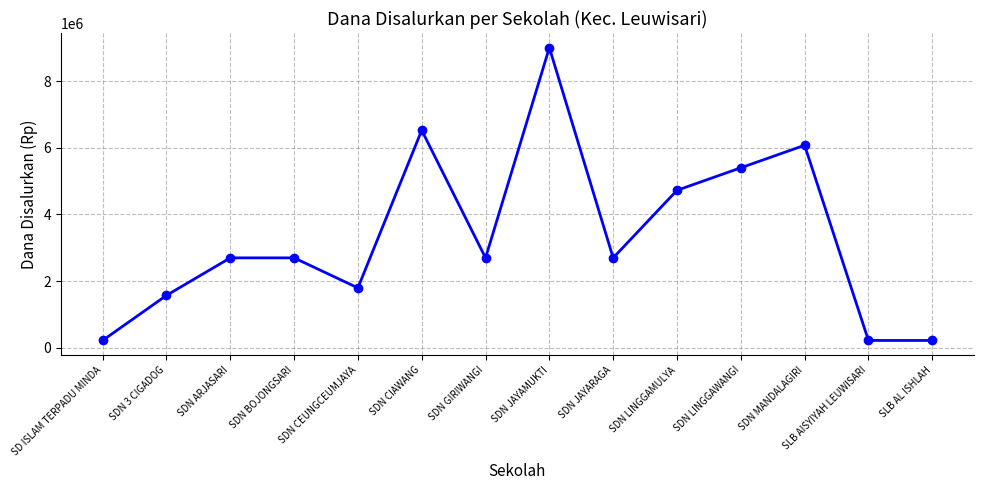

What is the difference between the maximum and minimum values?

8775000